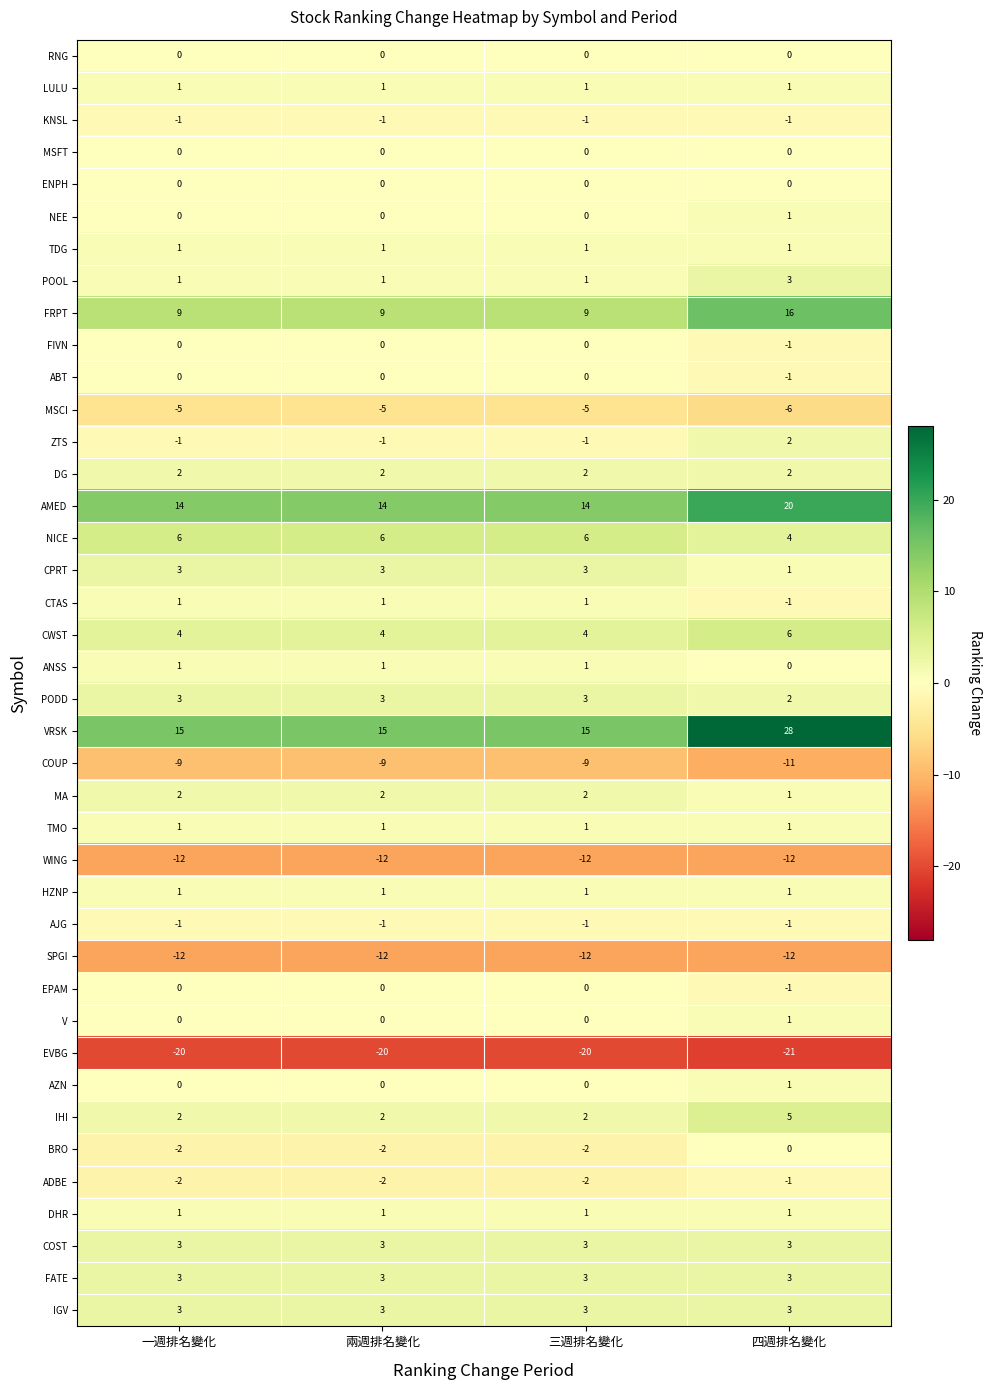

Which label corresponds to the smallest value in the chart?

四週排名變化